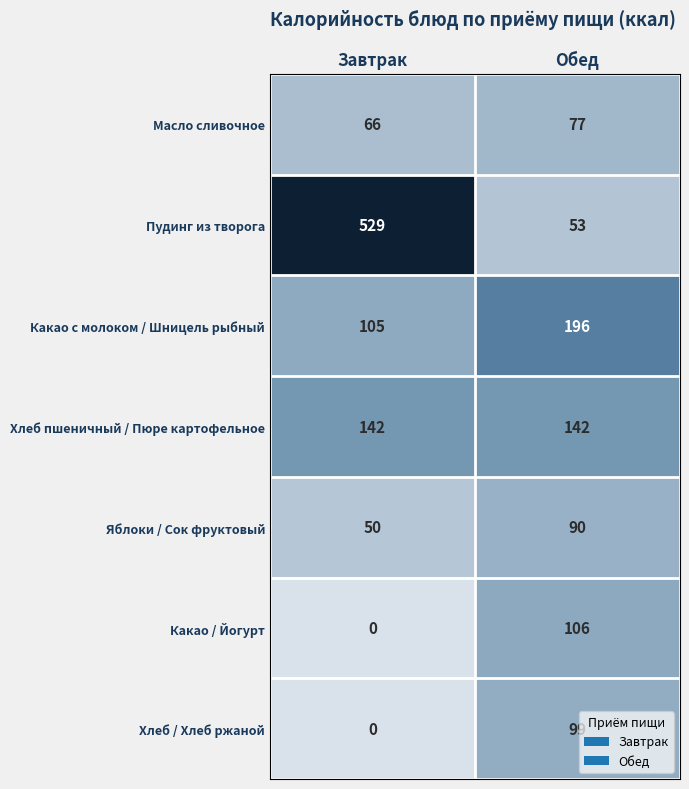

The Пудинг из творога series shows 53 at Обед. True or false?

True